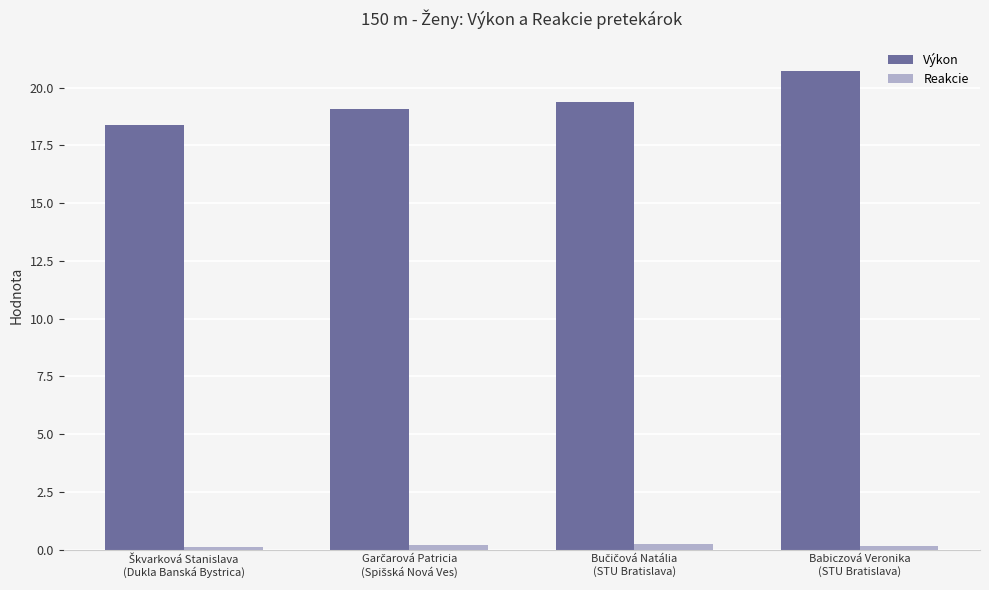

What is the value of the Výkon bar at the 2nd from the left?

19.1